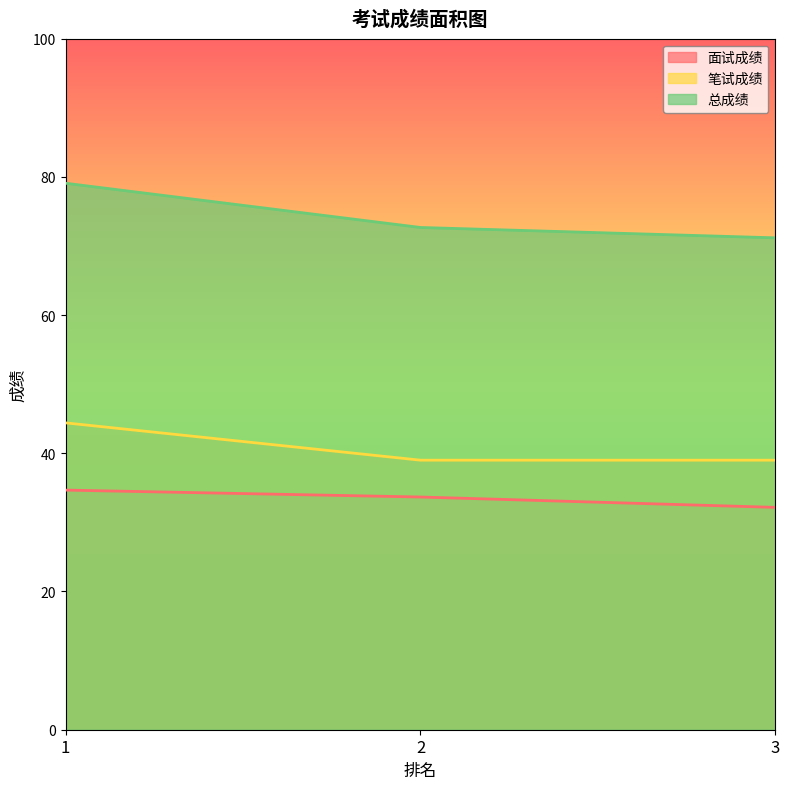

List the labels in order of 面试成绩 value, largest first.

1, 2, 3